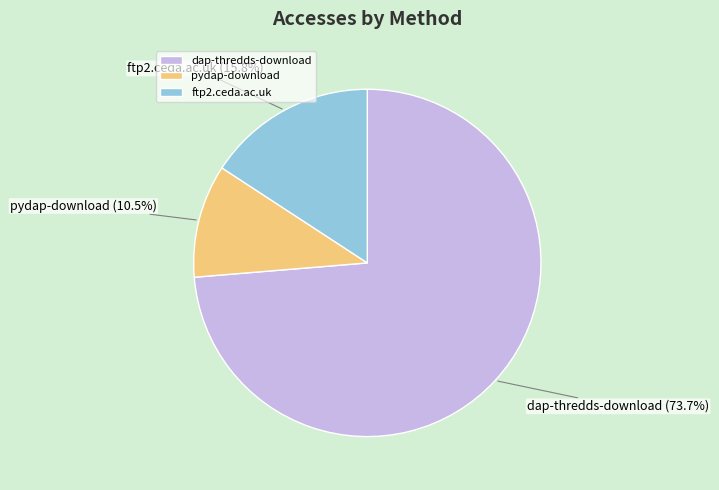

Which slice represents more than half of the pie?

dap-thredds-download